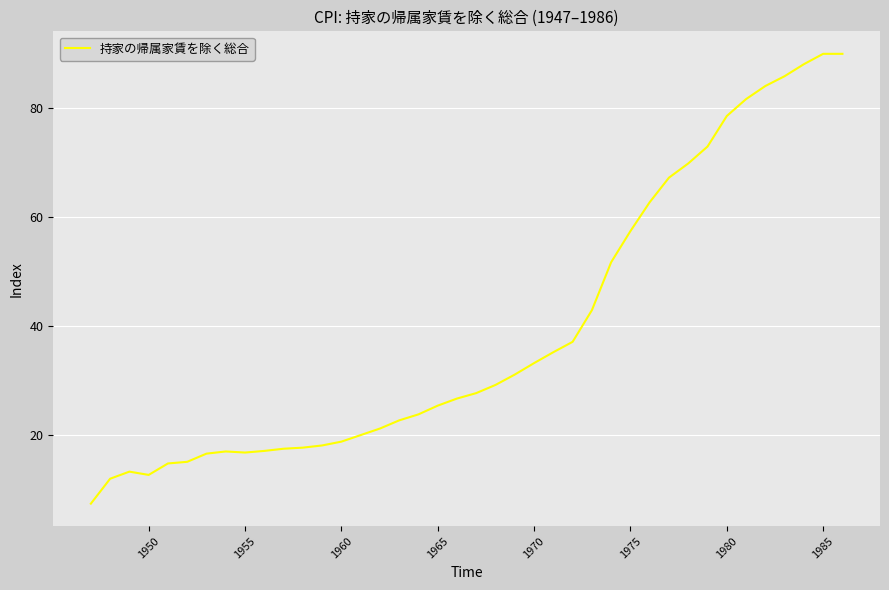

What is the smallest value displayed?

7.4